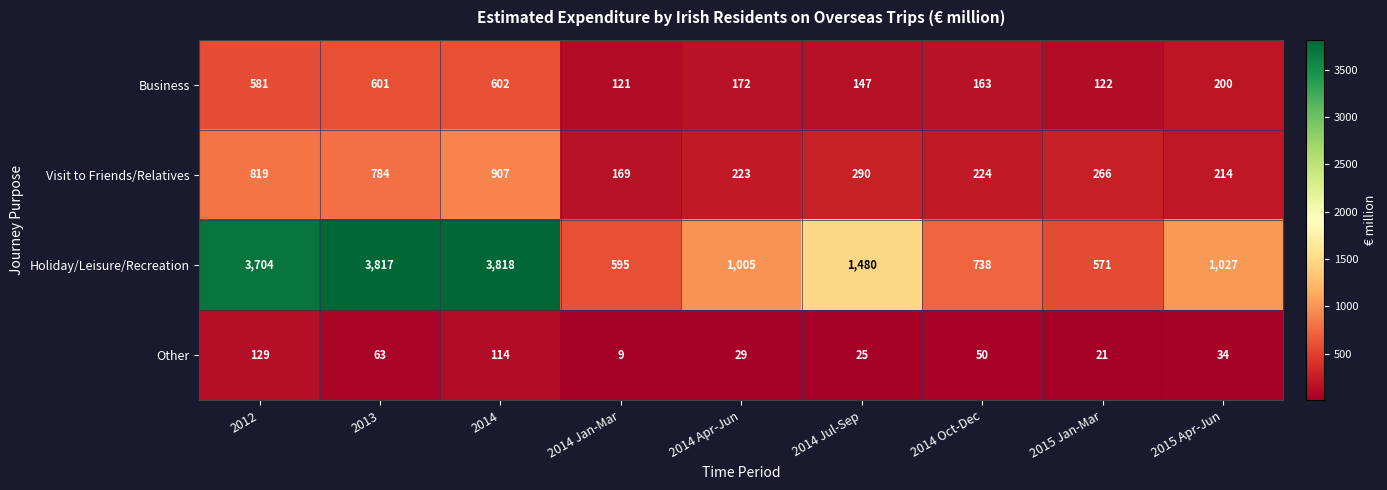

Which label corresponds to the largest value in the chart?

2014